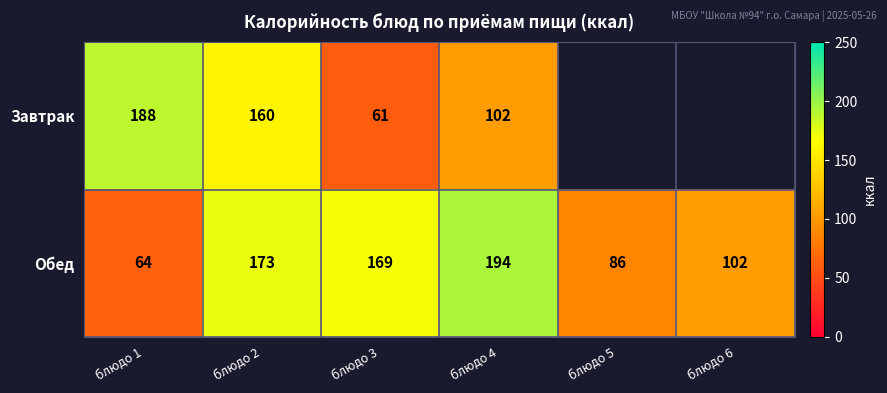

At how many categories does at least one series exceed 87?

5